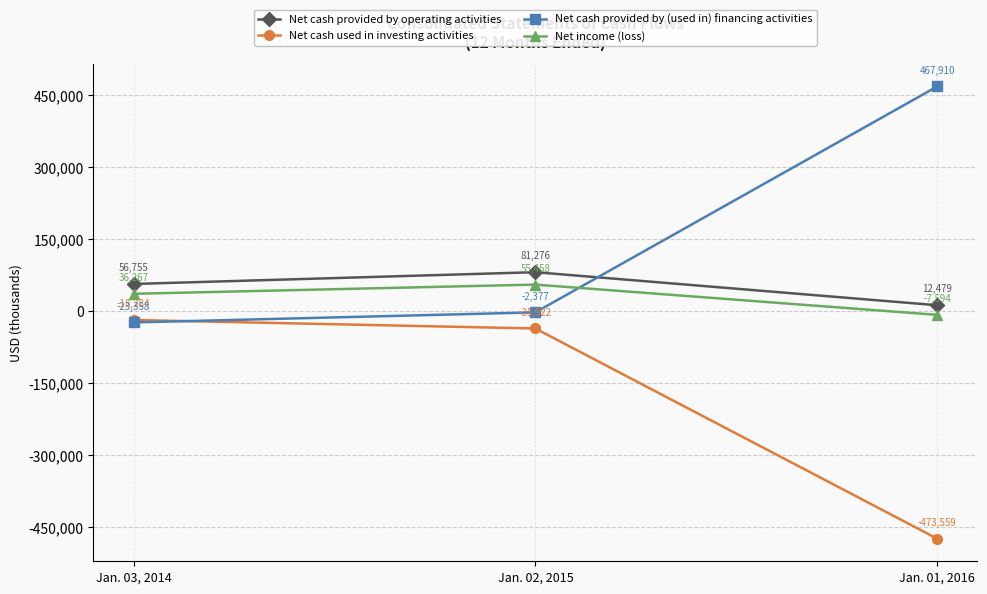

What is the greatest value displayed?

467910